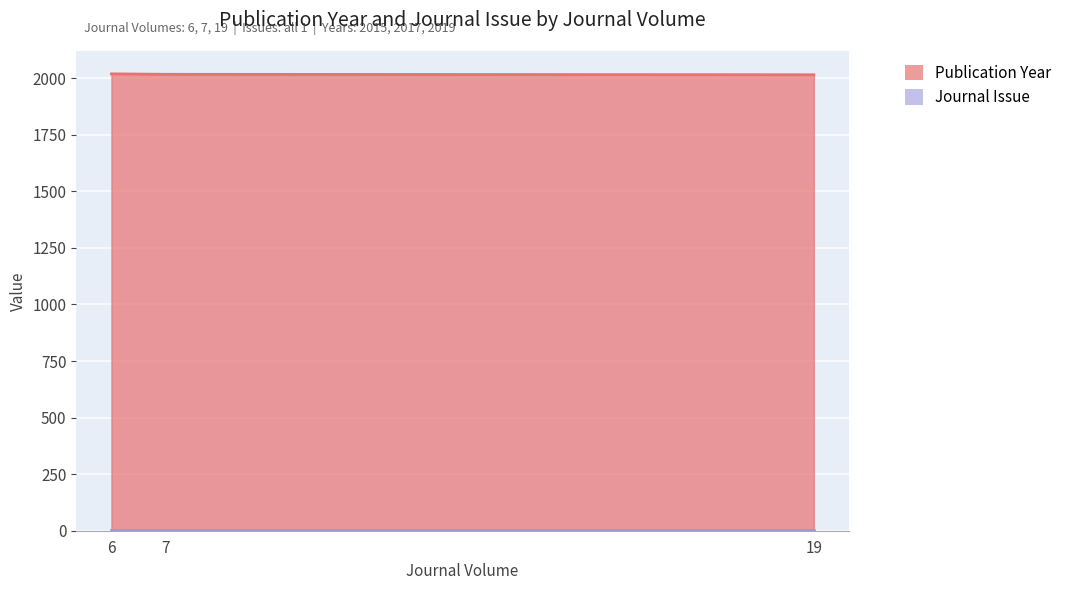

What is the average value of the Journal Issue series?

1